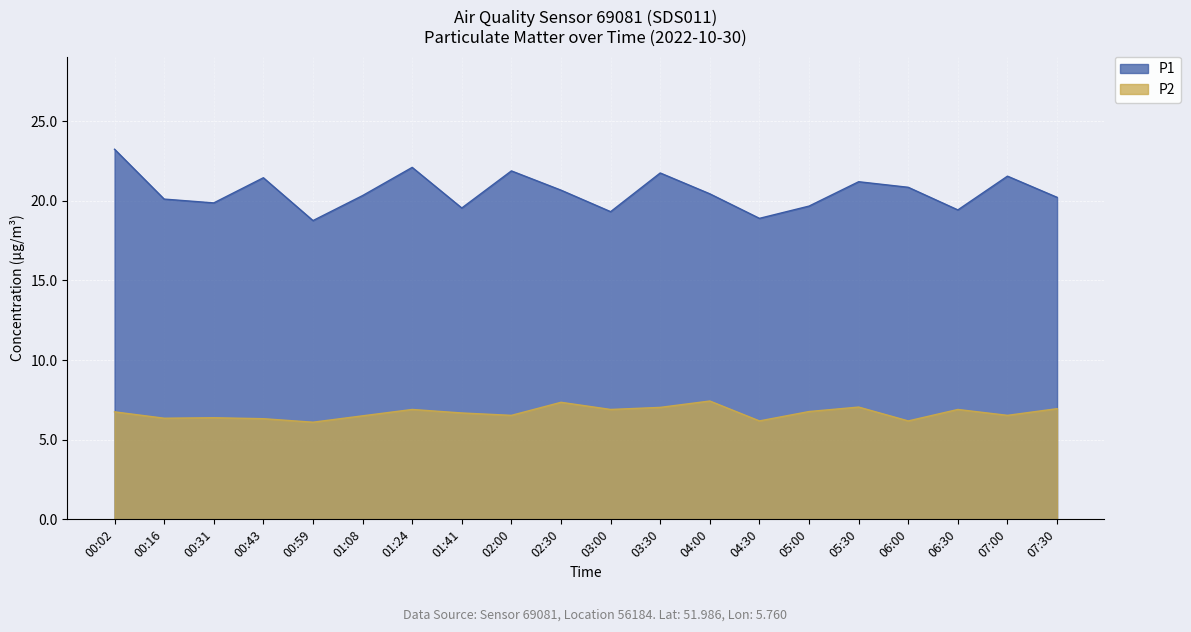

What is the label of the 7th point from the right?

04:30